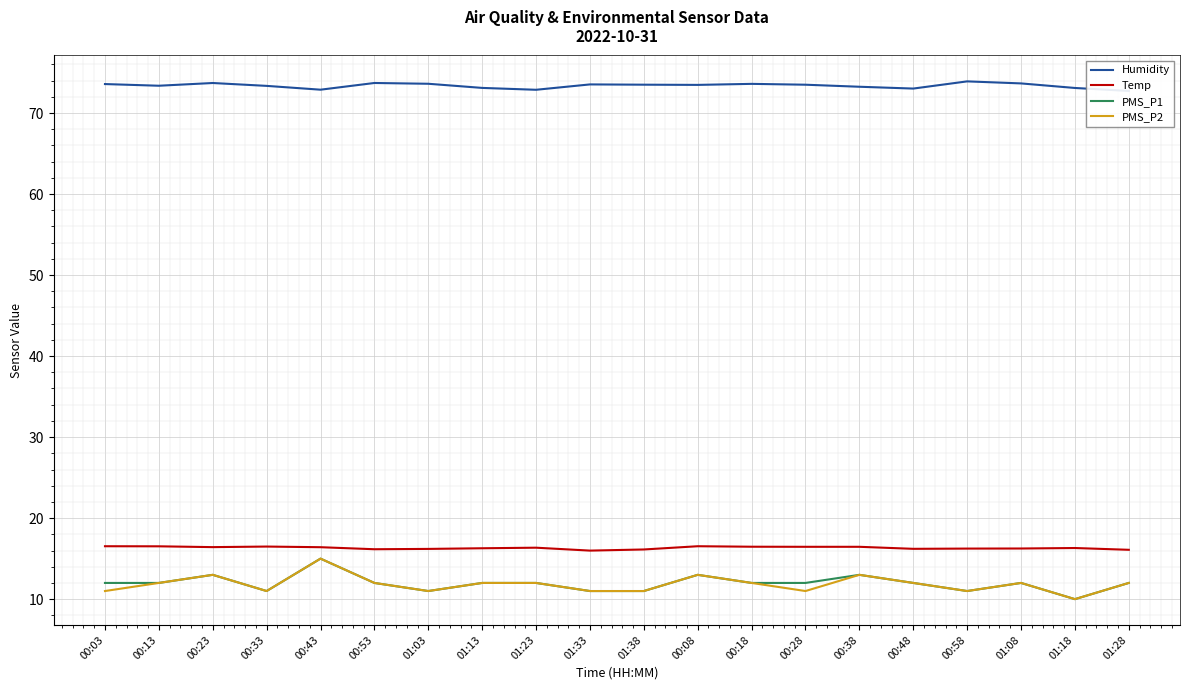

Is the value of PMS_P1 at 00:53 greater than the value of Temp at 00:43?

No